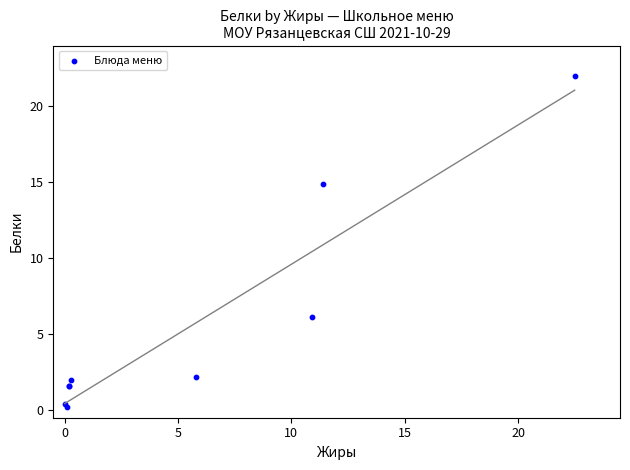

What Y value in the scatter plot is closest to 11?

14.9